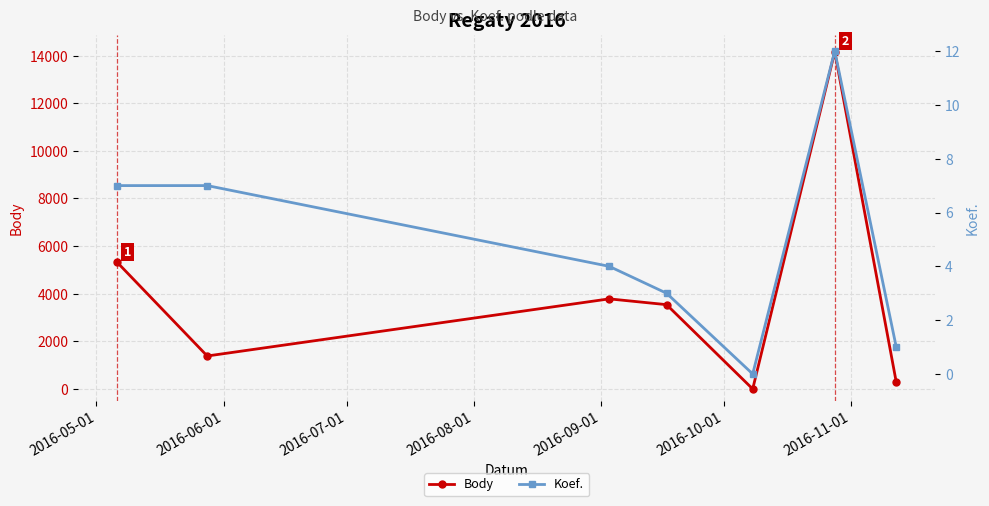

What is the maximum value for Body?

14162